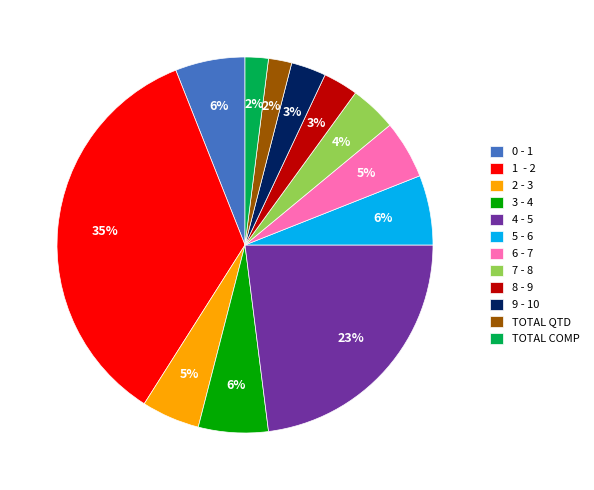

Is the sum of 0 - 1 and TOTAL COMP greater than half?

No